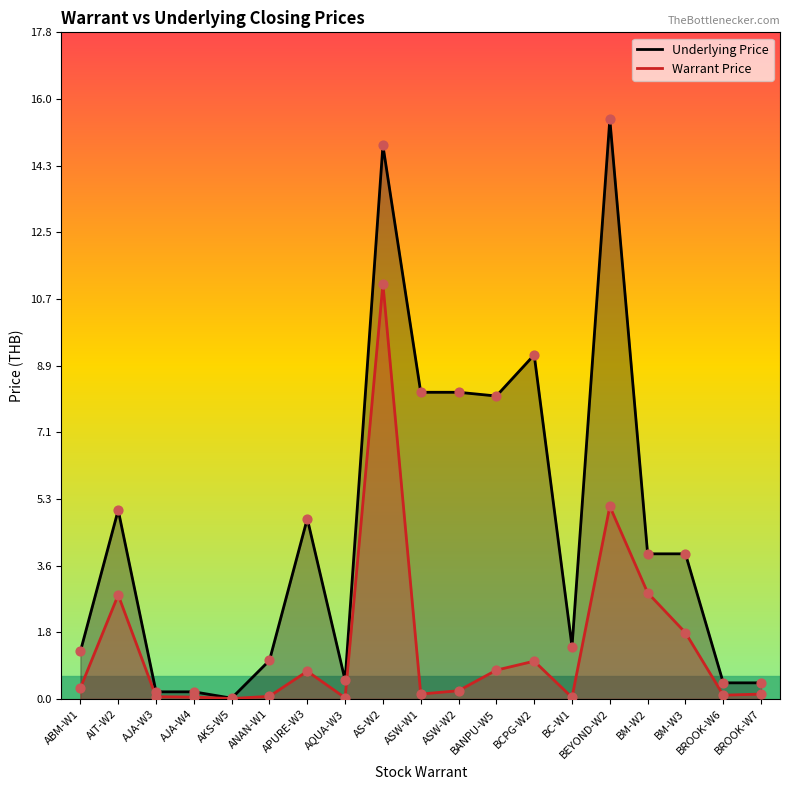

At how many categories does at least one series exceed 0?

19